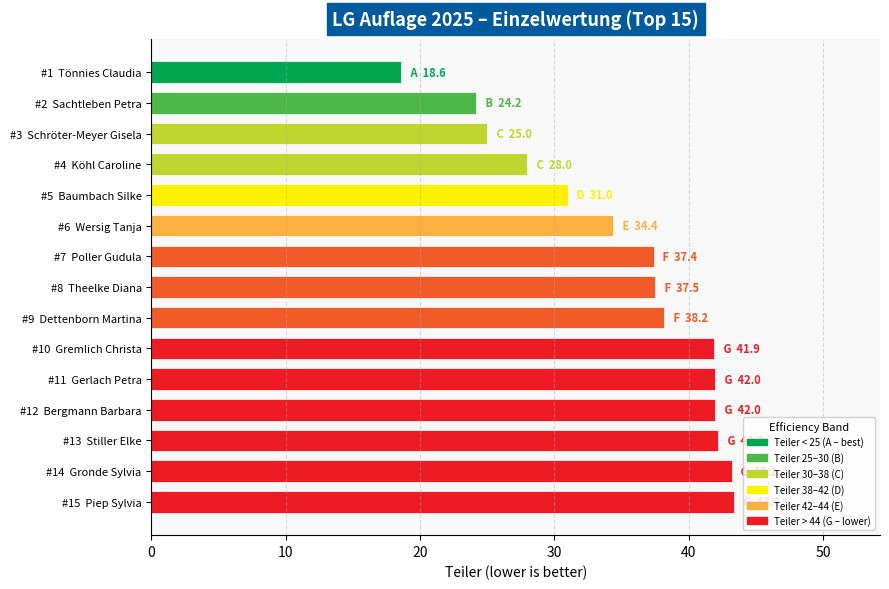

What is the label of the 4th bar from the top?

#4  Köhl Caroline